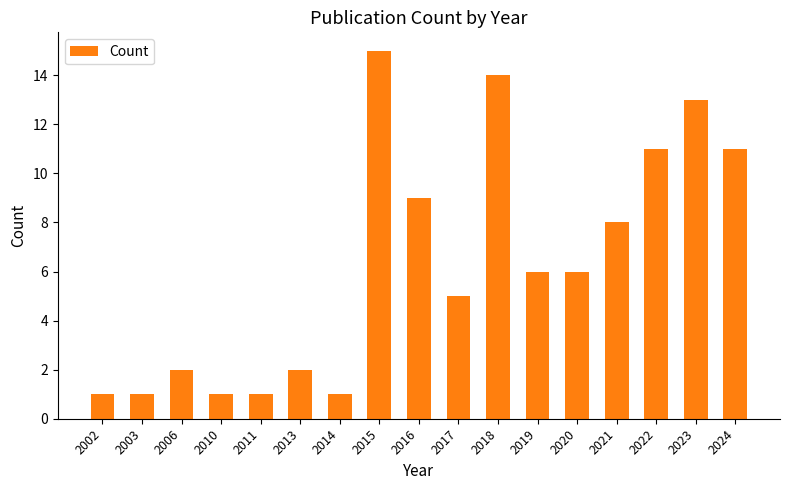

At which label is the value closest to 8?

2021